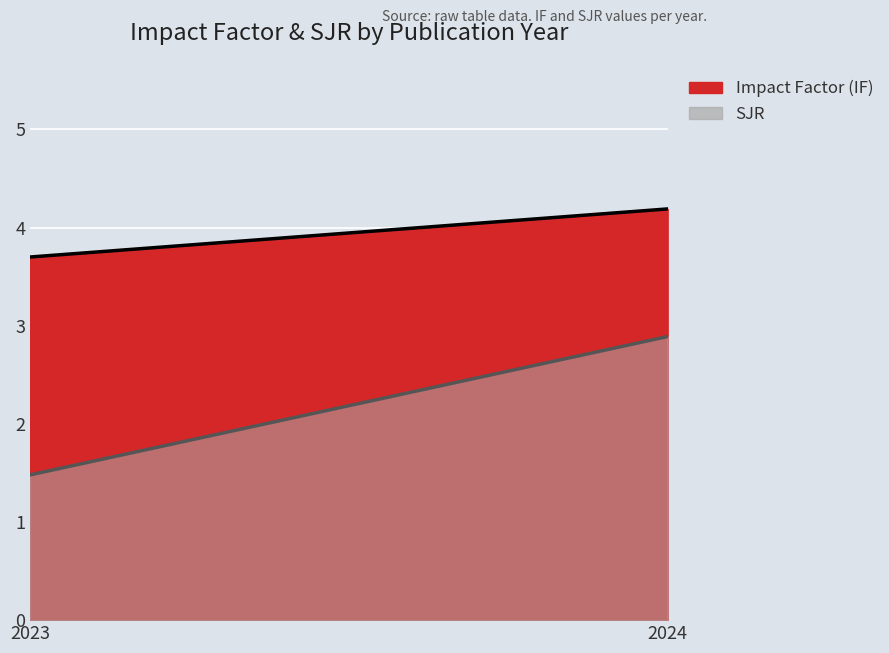

At how many categories does at least one series exceed 3?

2